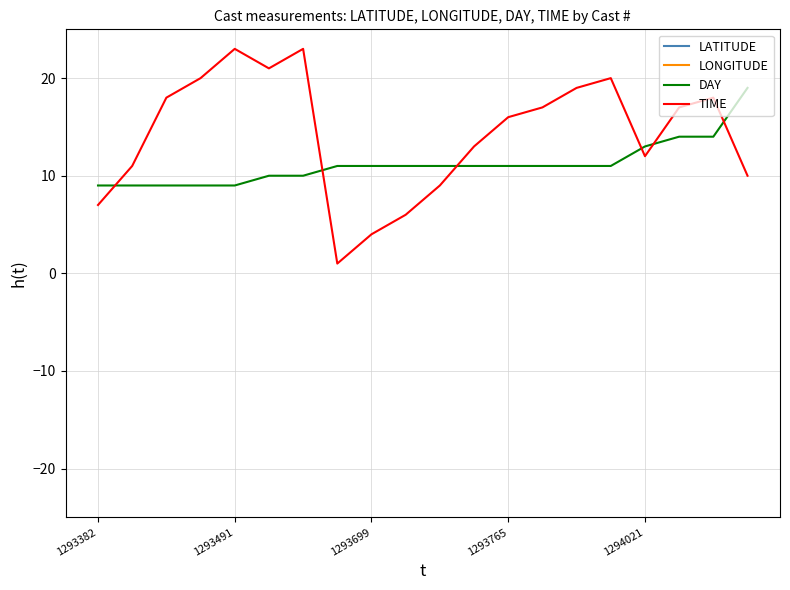

The value of LATITUDE at 1293491 is 24.6. True or false?

False